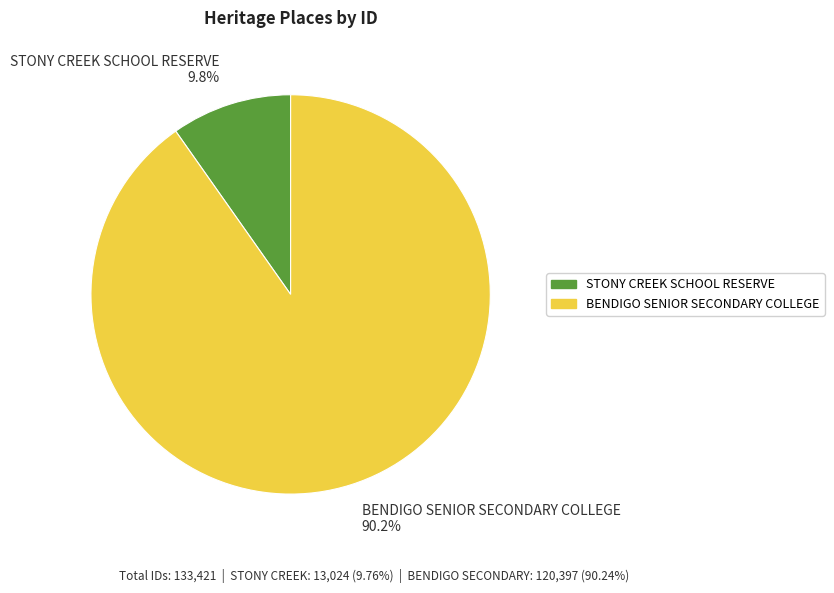

Count the number of slices in the pie.

2